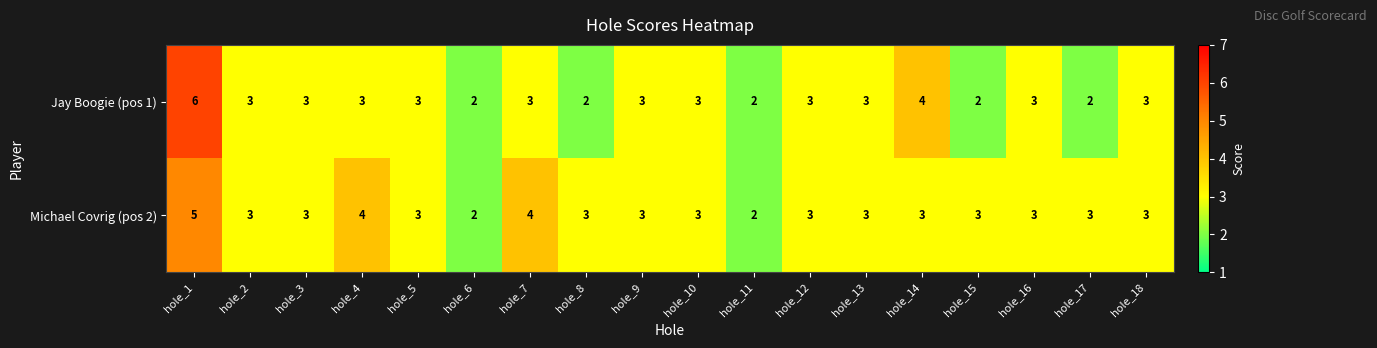

Is it true that Jay Boogie (pos 1) equals 3 at hole_12?

True